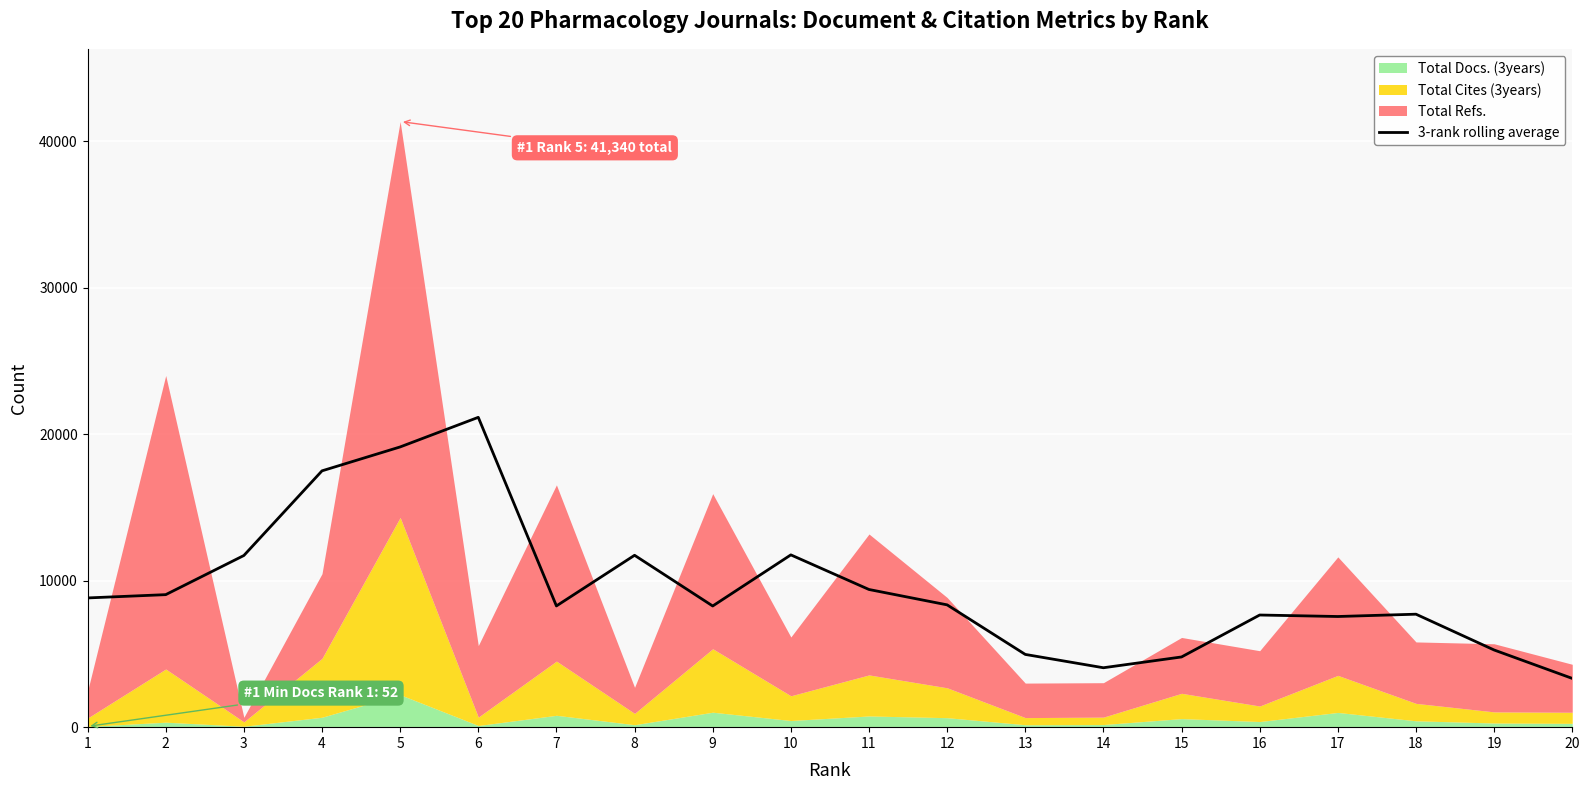

Is it true that the value at 11 is 2270.3?

False